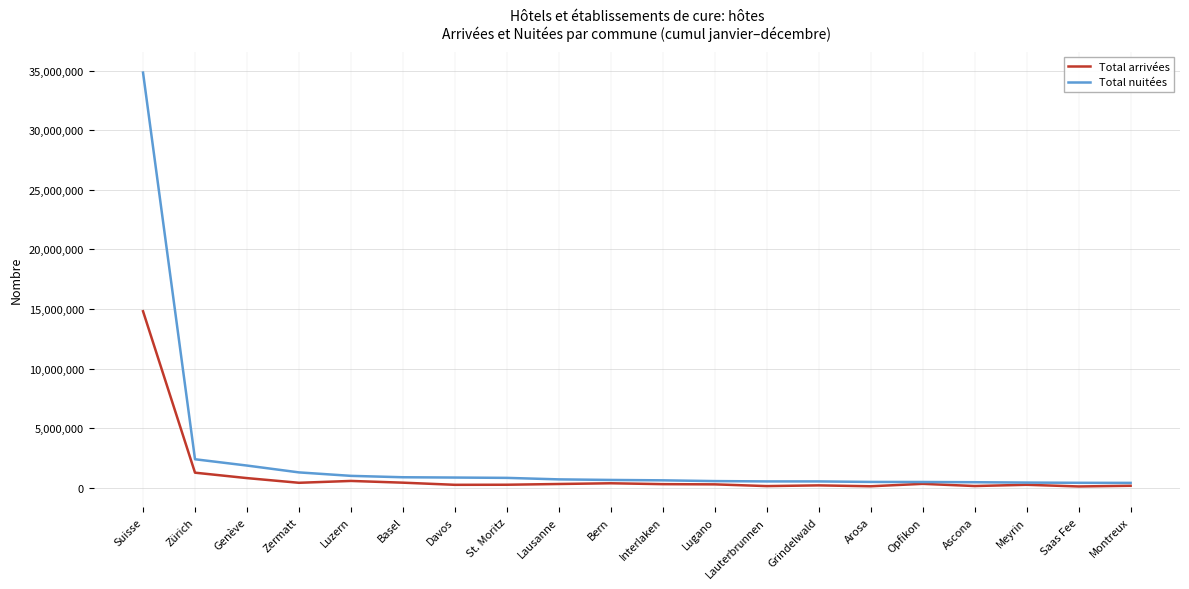

Count the number of data series in this chart.

2